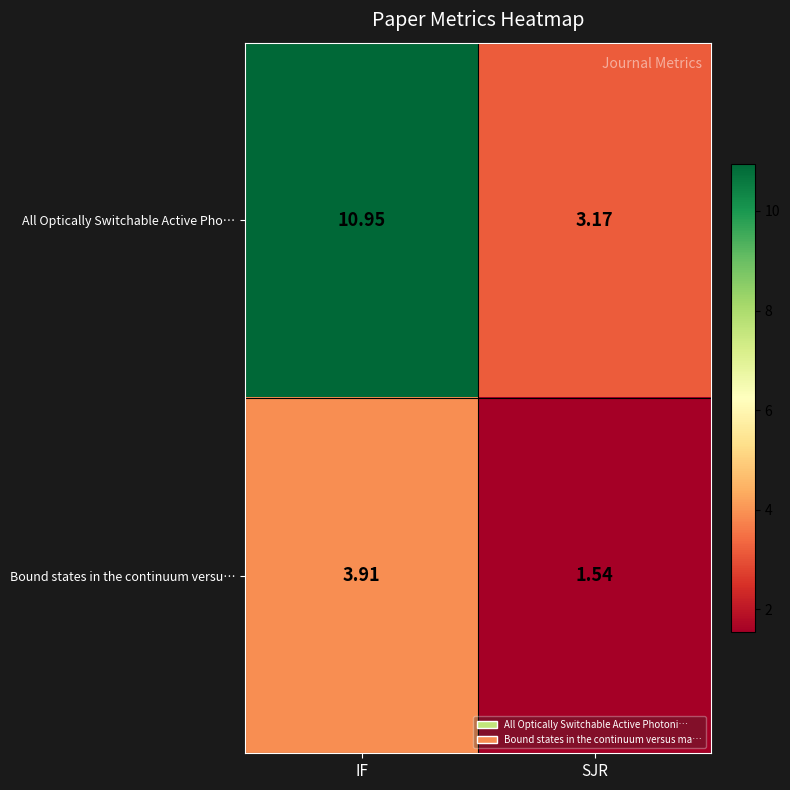

Which series has the widest spread of values?

All Optically Switchable Active Pho…